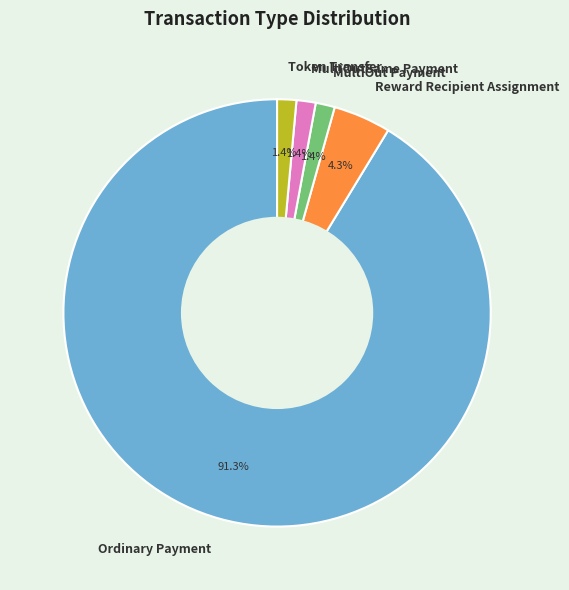

Which category has the biggest portion of the pie?

Ordinary Payment